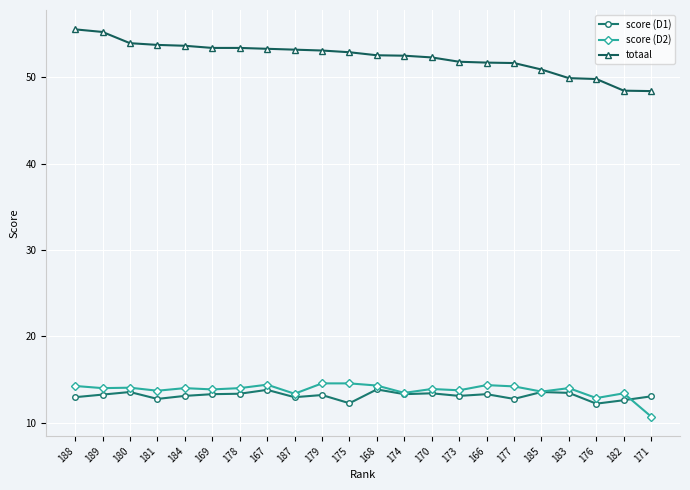

True or false: score (D2) has more than 2 points higher than both neighbors.

True